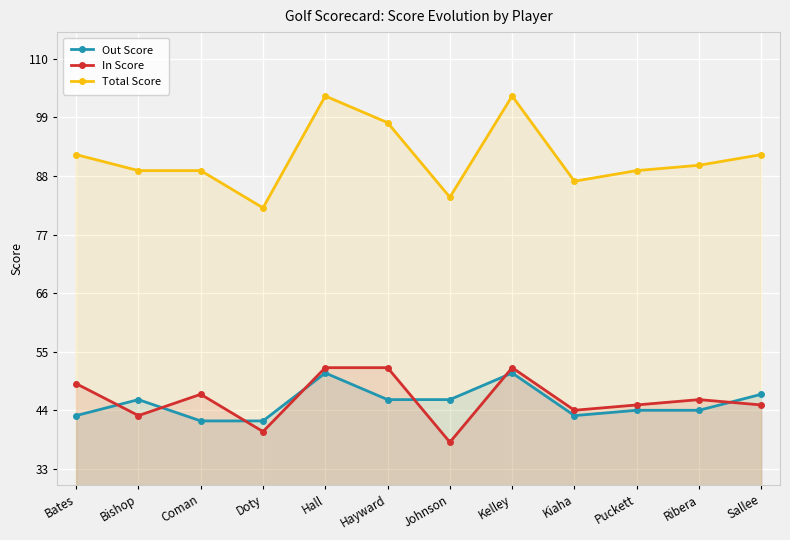

What is the value of the Total Score point at the 3rd from the left?

89